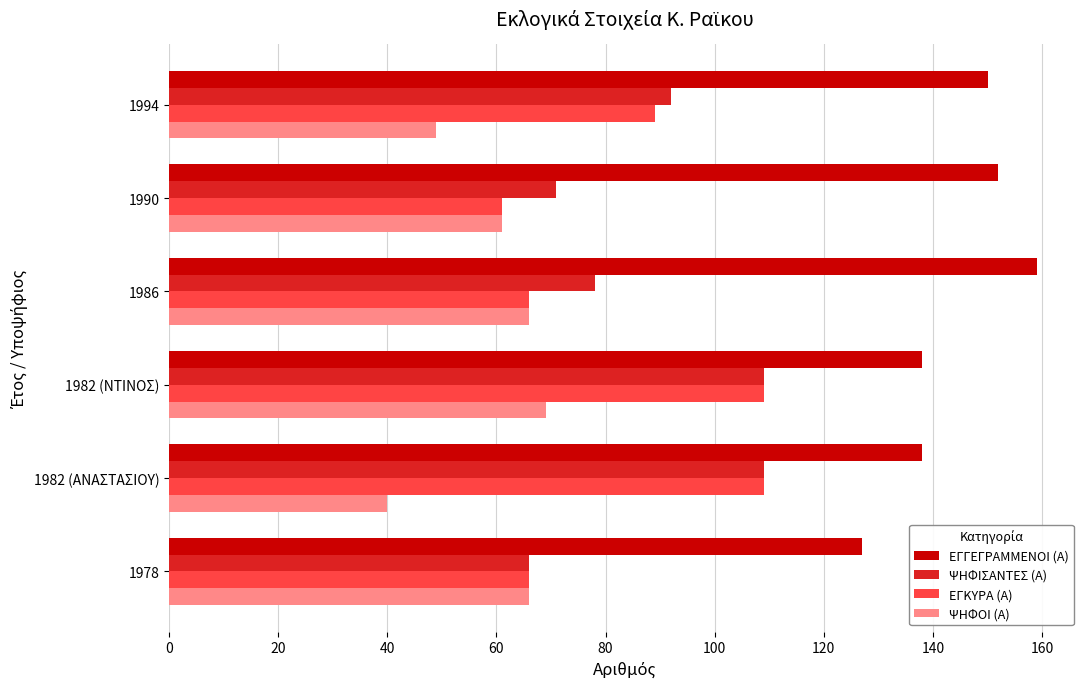

The value of ΕΓΚΥΡΑ (Α) at 1982 (ΝΤΙΝΟΣ) is 182. True or false?

False